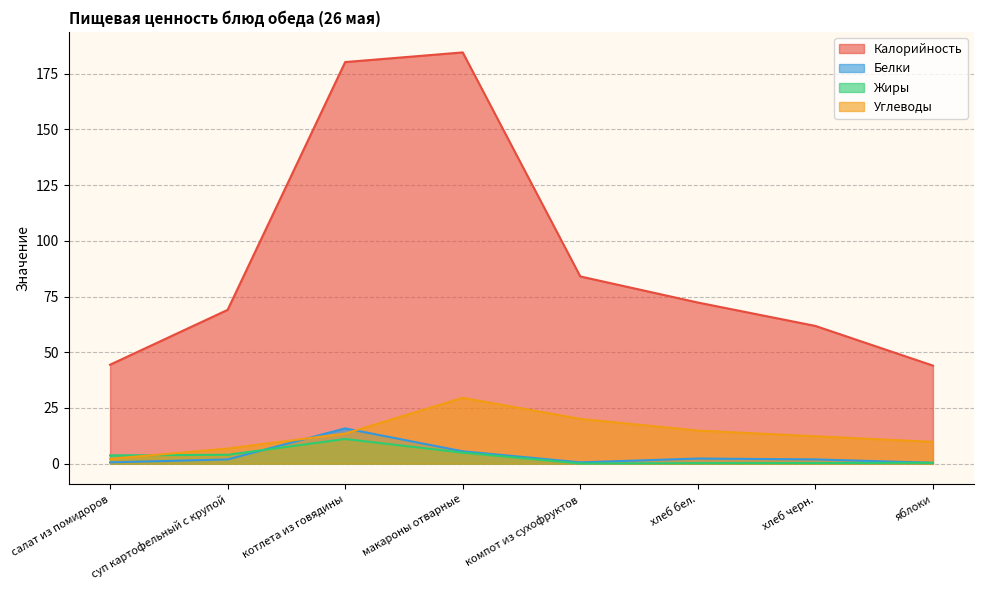

Reading left to right, list all the values displayed in this chart.

Калорийность: салат из помидоров=44.4	суп картофельный с крупой=69.0	котлета из говядины=180.2	макароны отварные=184.5	компот из сухофруктов=84.0	хлеб бел.=72.3	хлеб черн.=61.8	яблоки=44.0
Белки: салат из помидоров=0.6	суп картофельный с крупой=1.9	котлета из говядины=15.8	макароны отварные=5.5	компот из сухофруктов=0.6	хлеб бел.=2.3	хлеб черн.=1.9	яблоки=0.4
Жиры: салат из помидоров=3.7	суп картофельный с крупой=4.0	котлета из говядины=11.1	макароны отварные=5.0	компот из сухофруктов=0.1	хлеб бел.=0.2	хлеб черн.=0.3	яблоки=0.4
Углеводы: салат из помидоров=2.2	суп картофельный с крупой=6.8	котлета из говядины=13.5	макароны отварные=29.6	компот из сухофруктов=20.1	хлеб бел.=14.8	хлеб черн.=12.3	яблоки=9.8